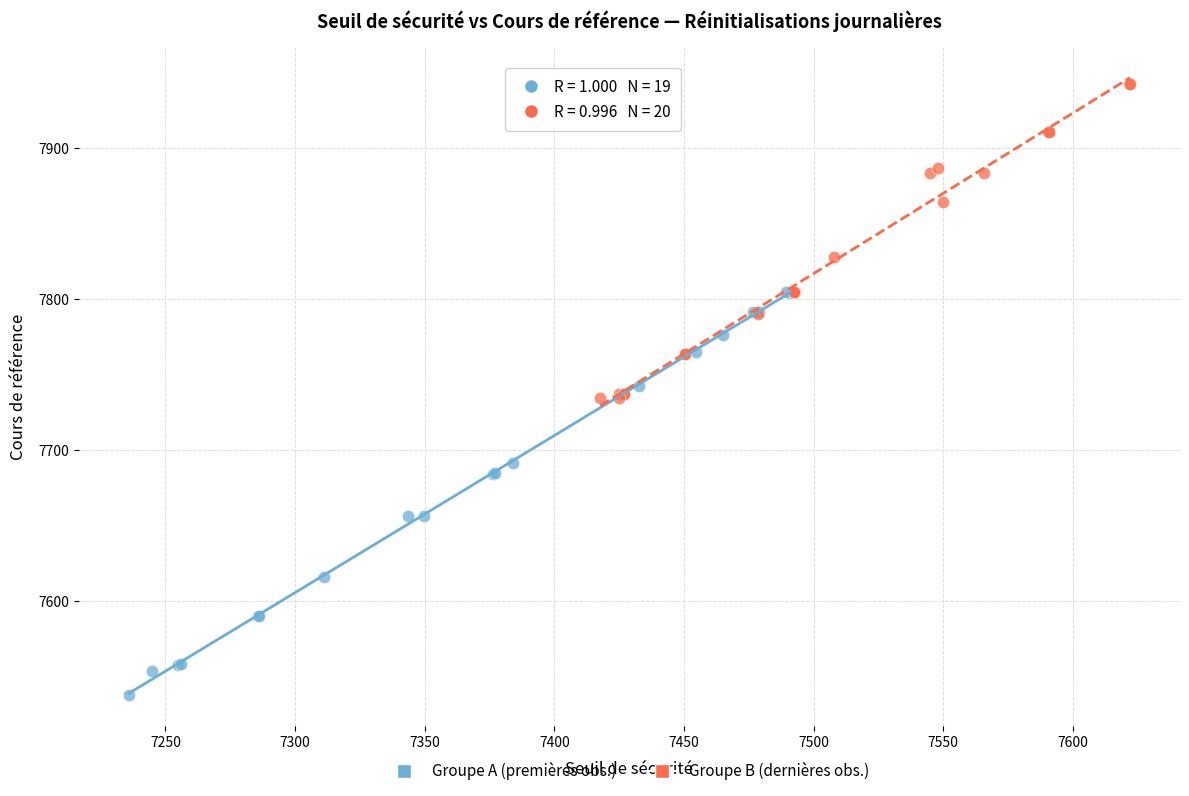

Which series has the widest spread of Y values?

Groupe A (premières obs.)